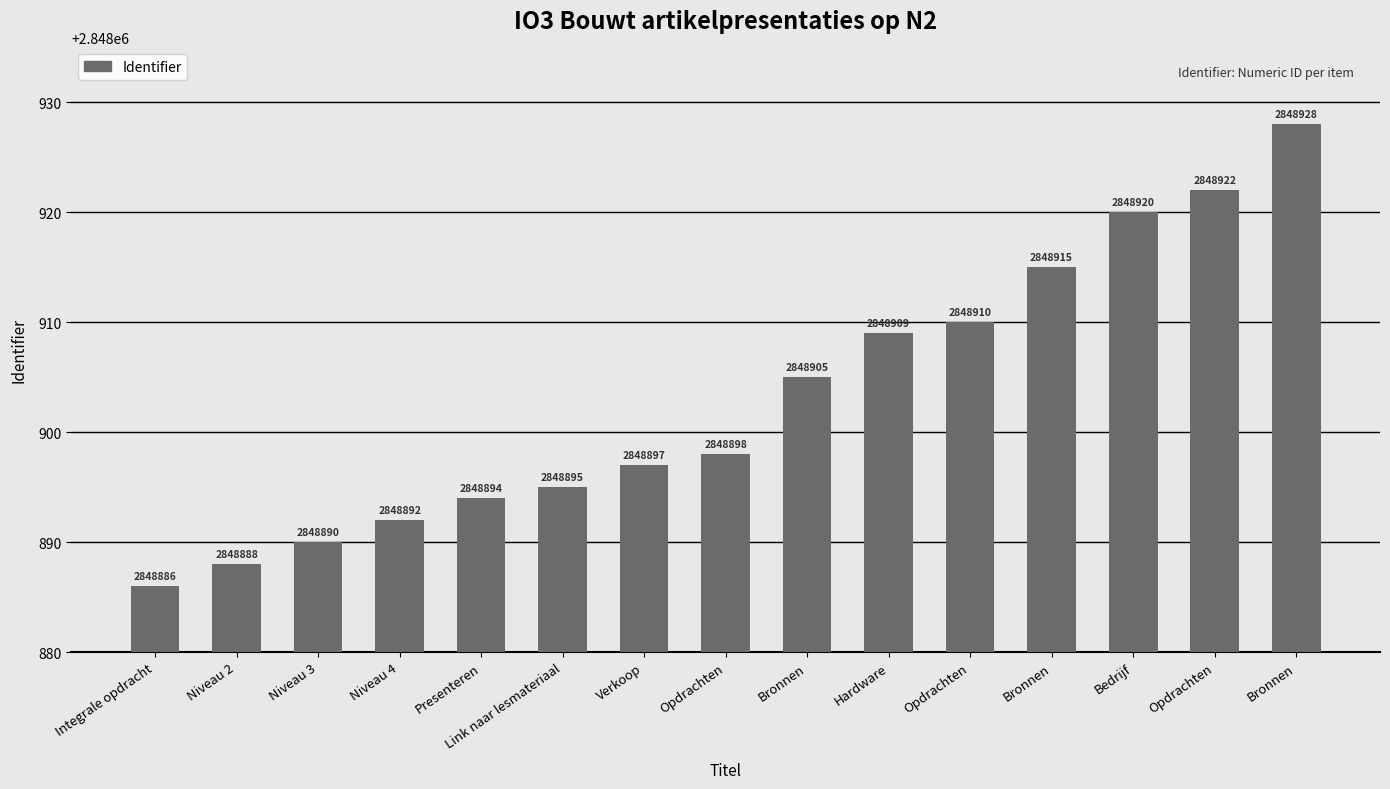

Reading left to right, what are all the values shown in this chart?

Integrale opdracht=2848886	Niveau 2=2848888	Niveau 3=2848890	Niveau 4=2848892	Presenteren=2848894	Link naar lesmateriaal=2848895	Verkoop=2848897	Opdrachten=2848898	Bronnen=2848905	Hardware=2848909	Opdrachten=2848910	Bronnen=2848915	Bedrijf=2848920	Opdrachten=2848922	Bronnen=2848928